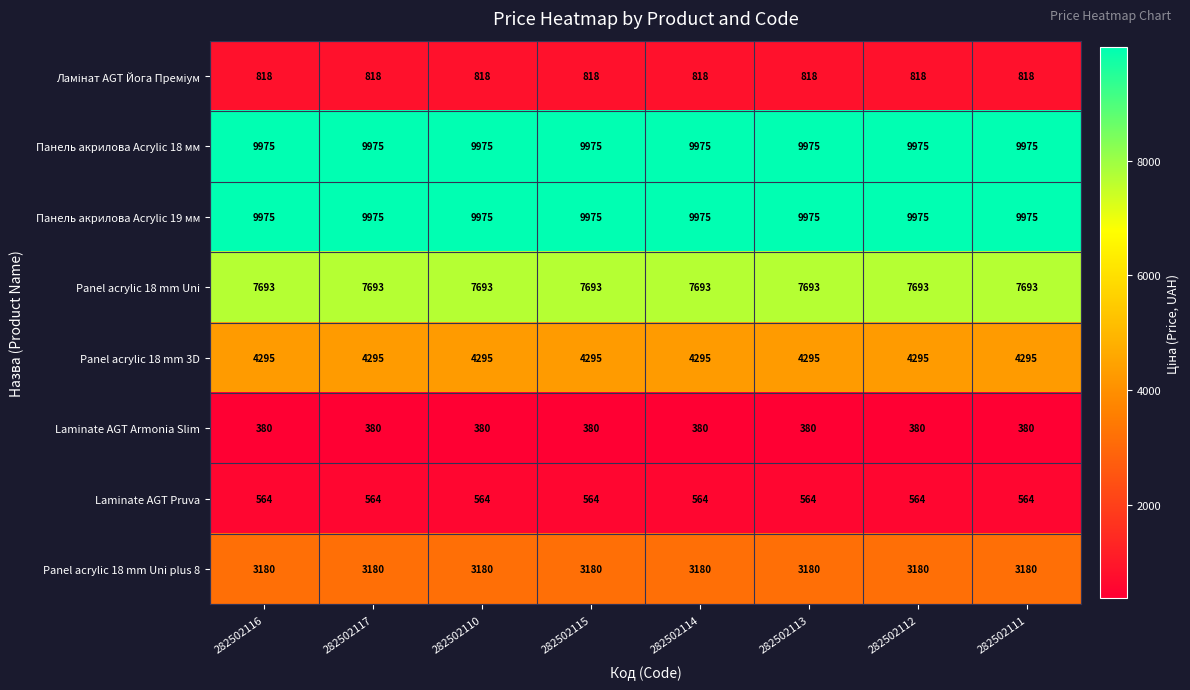

The Laminate AGT Armonia Slim series shows 380 at 282502113. True or false?

True